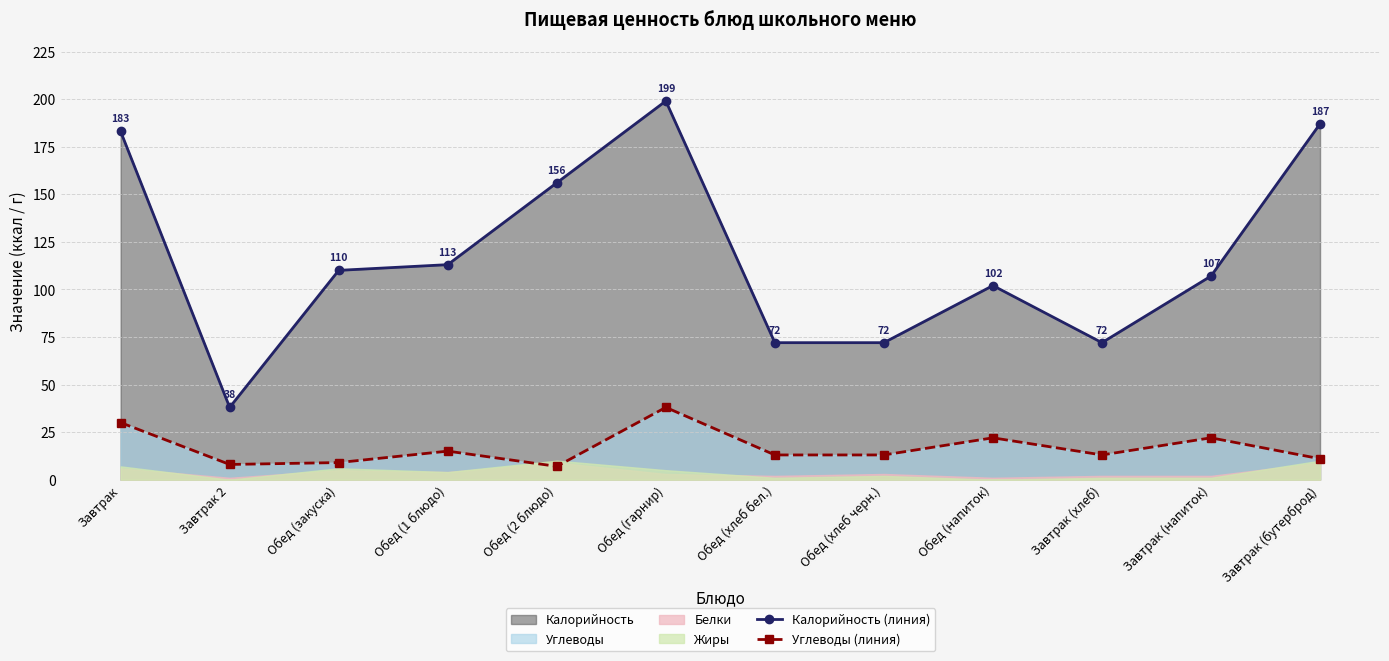

At which category is the sum across all series the highest?

Обед (гарнир)